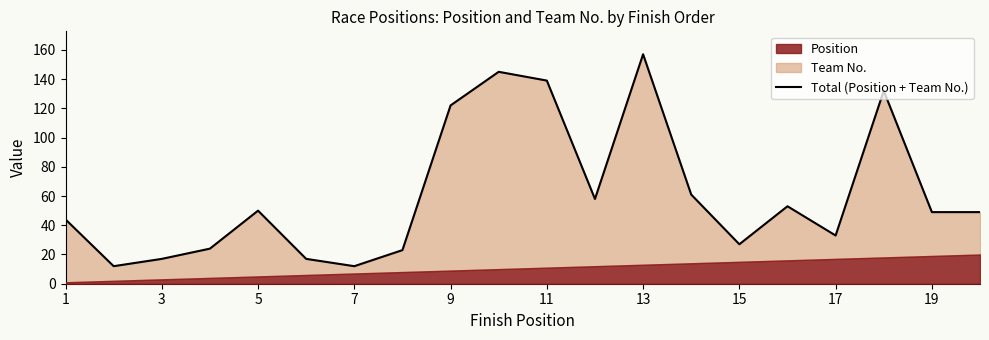

How many data points does each series have?

20